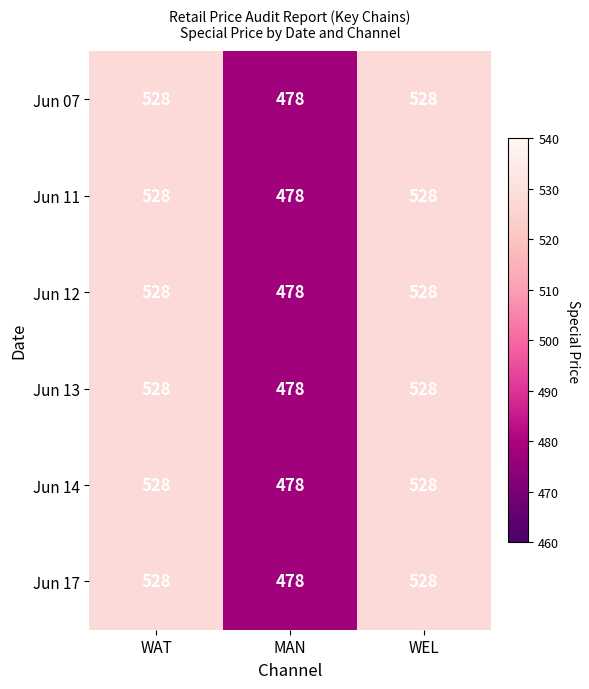

What is the maximum value for Jun 11?

528